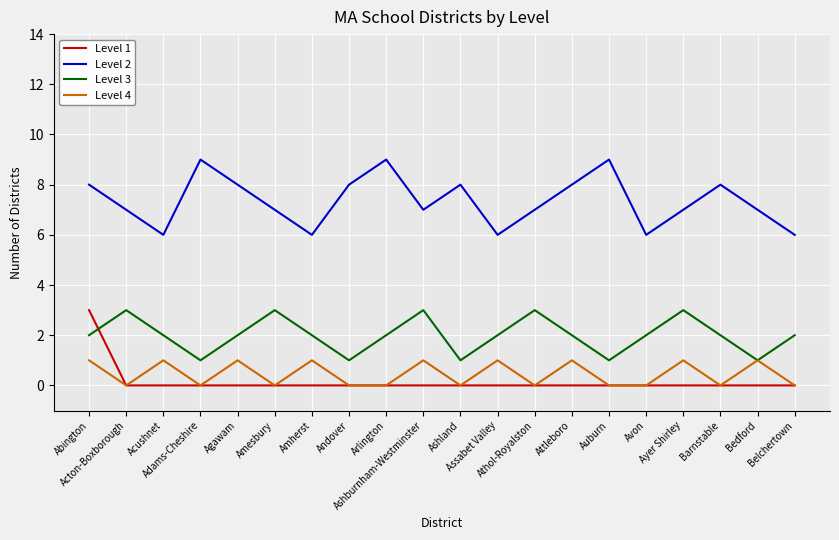

Which series has the largest total across all categories?

Level 2